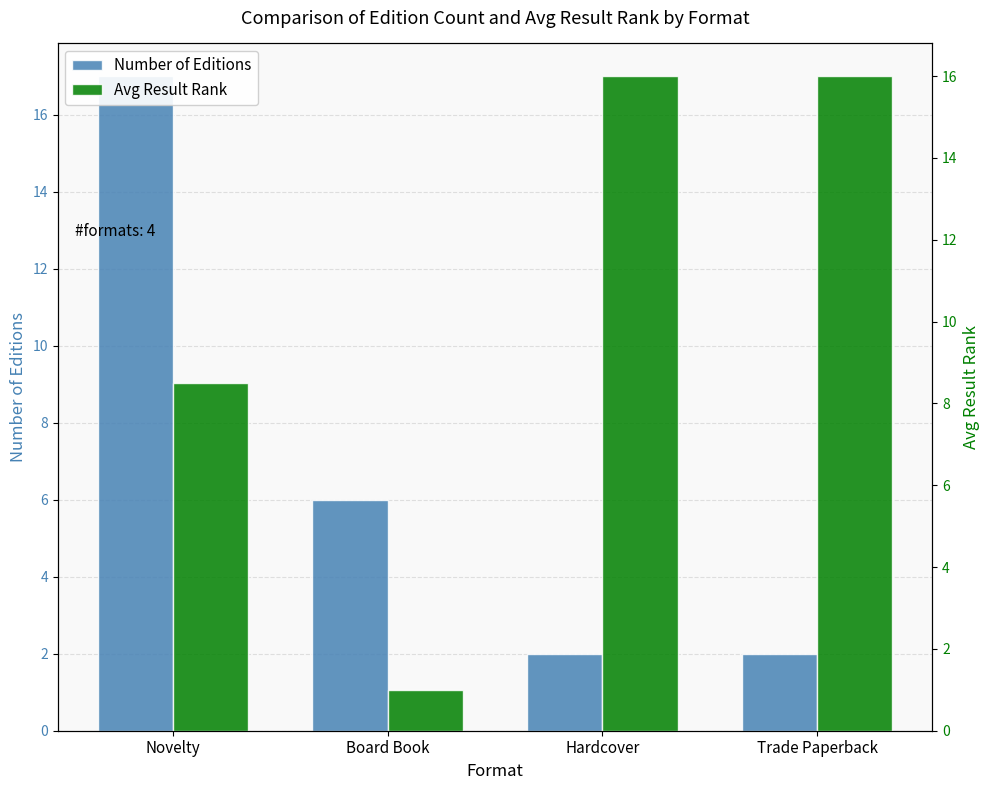

Between Board Book and Hardcover, which is larger?

Board Book